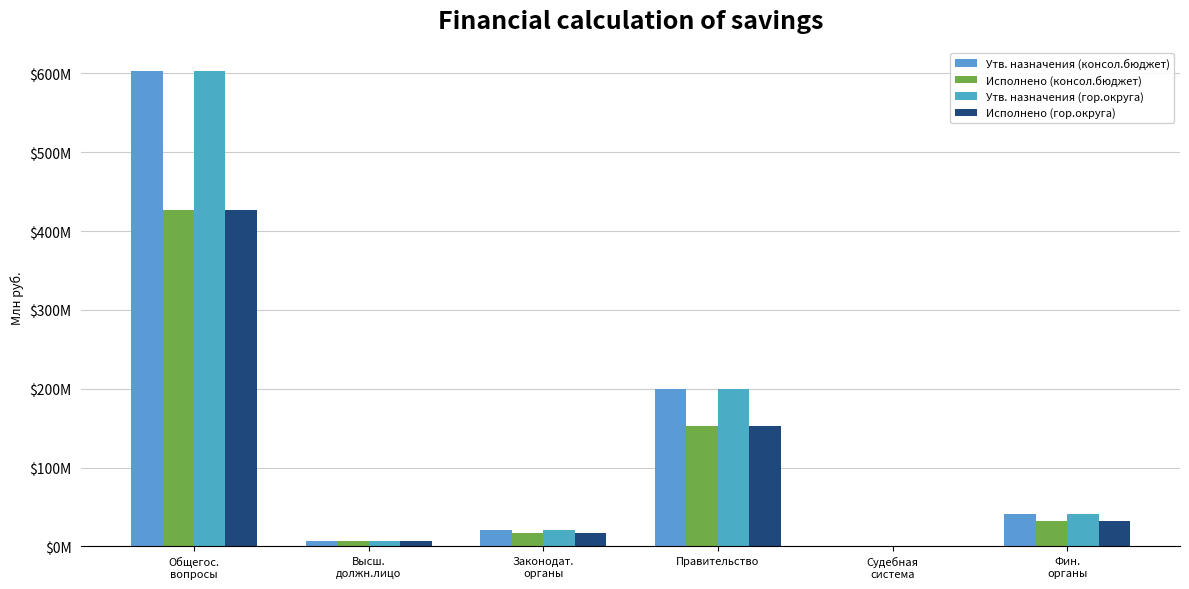

What is the sum of the Утв. назначения (гор.округа) values at Общегос.
вопросы and Правительство?

801.9